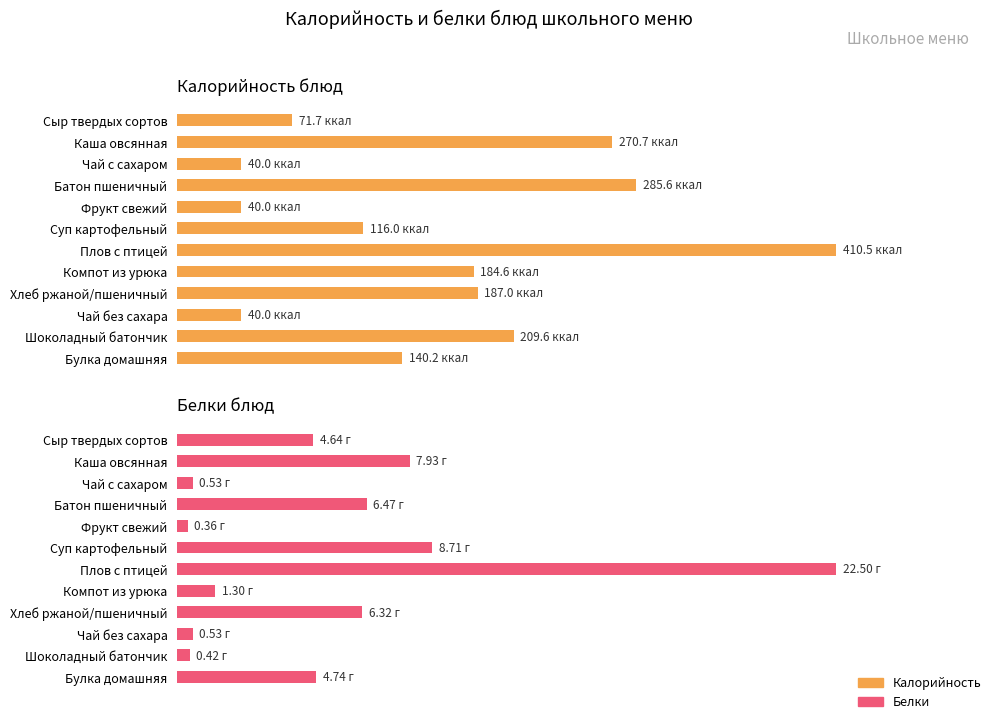

List the labels in order of Калорийность value, largest first.

Плов с птицей, Батон пшеничный, Каша овсянная, Шоколадный батончик, Хлеб ржаной/пшеничный, Компот из урюка, Булка домашняя, Суп картофельный, Сыр твердых сортов, Чай с сахаром, Чай без сахара, Фрукт свежий